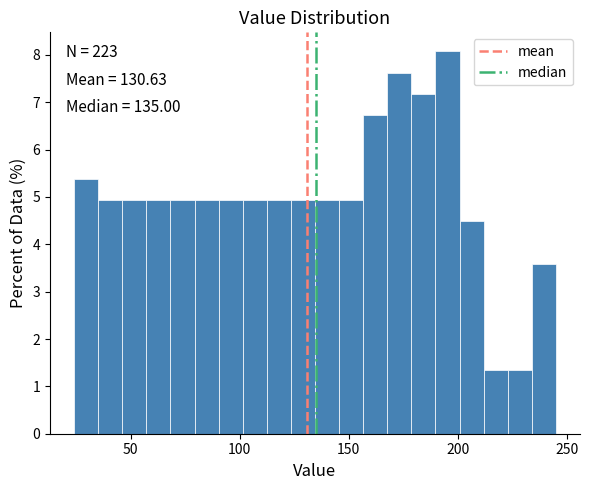

Read against the x-axis, roughly where is the centre of the tallest bar?

195